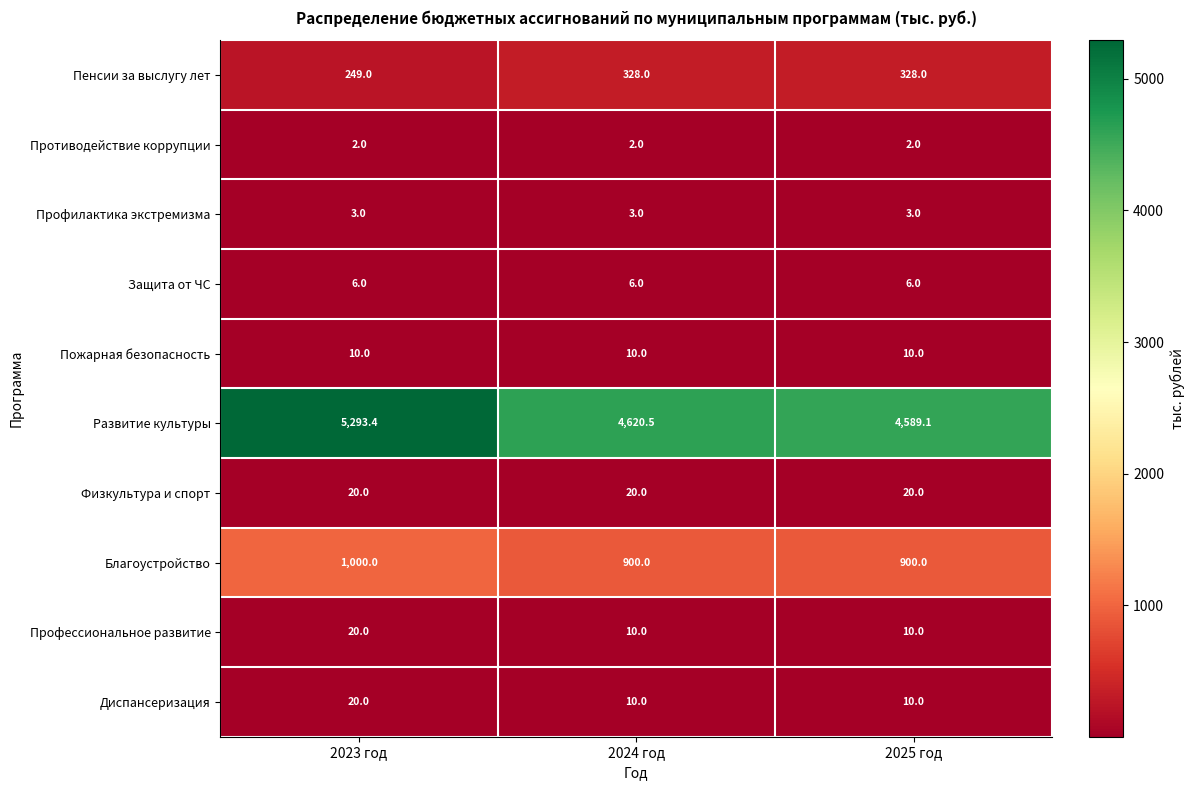

What is the maximum value shown in the chart?

5293.4